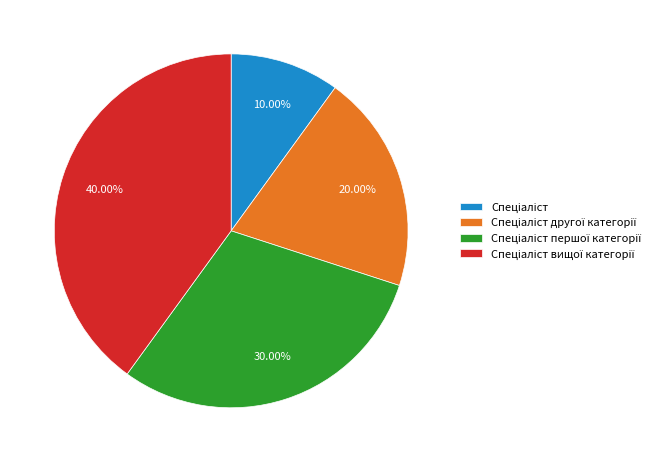

Does any single category account for the majority?

No